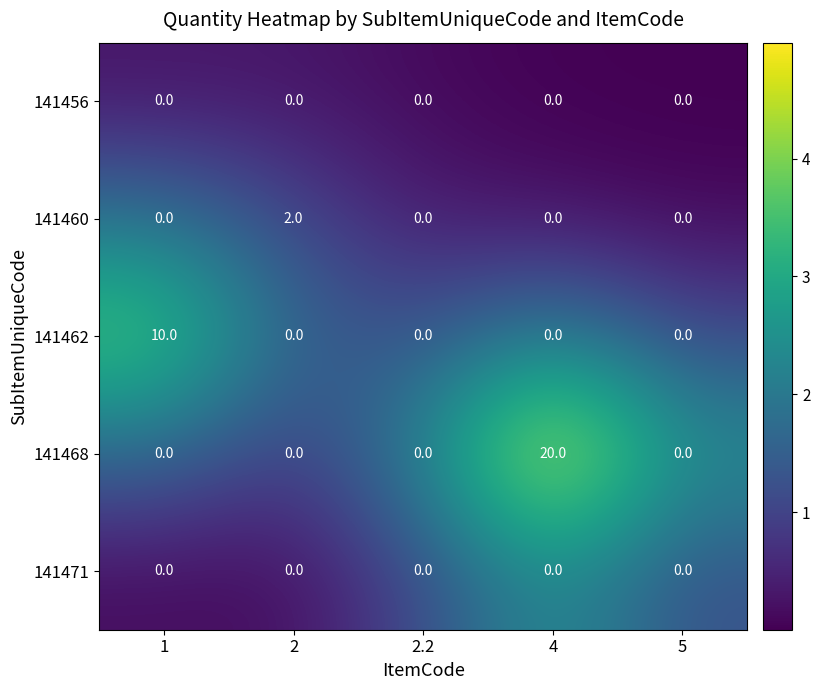

What is the difference between the maximum and minimum values in the 141468 series?

20